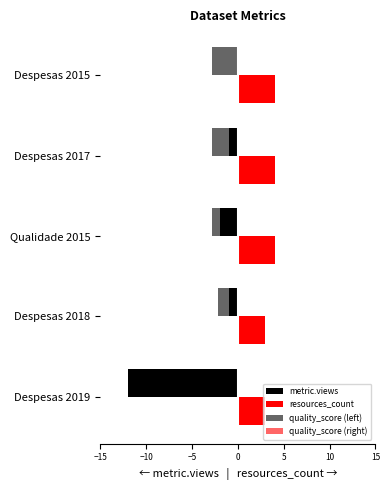

Count the number of categories in the chart.

5